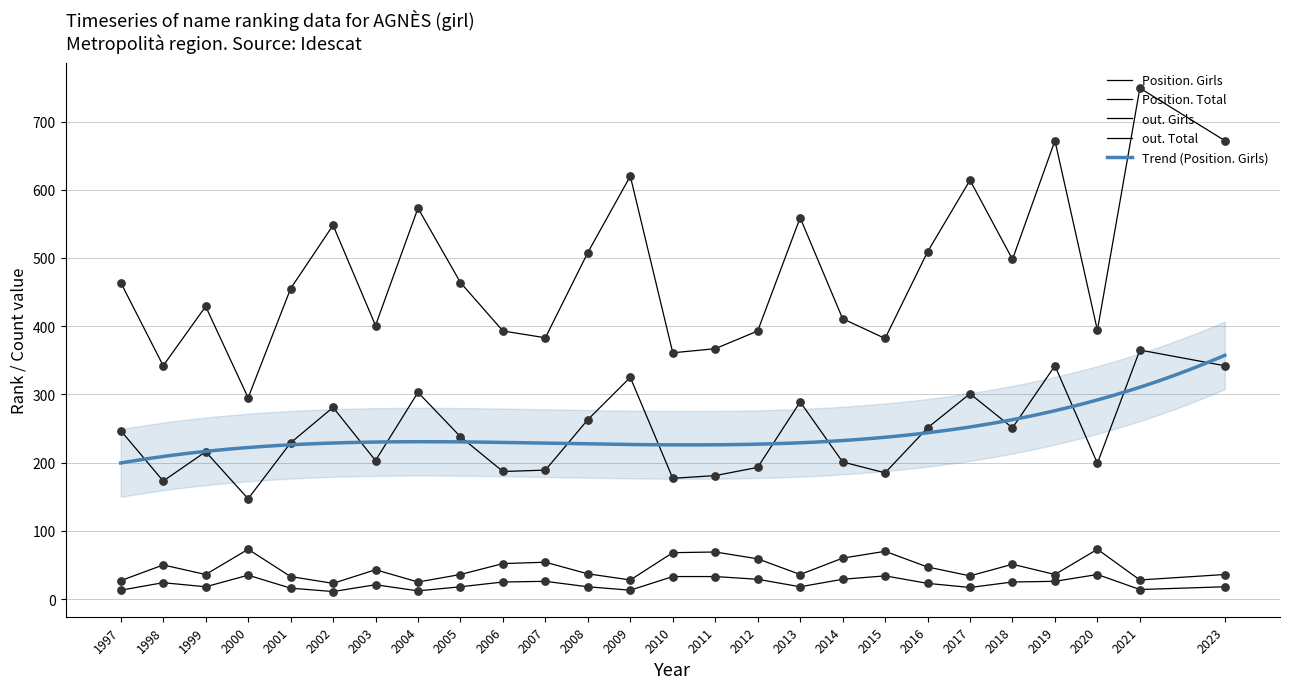

Which series contains the highest Y value?

Position. Total